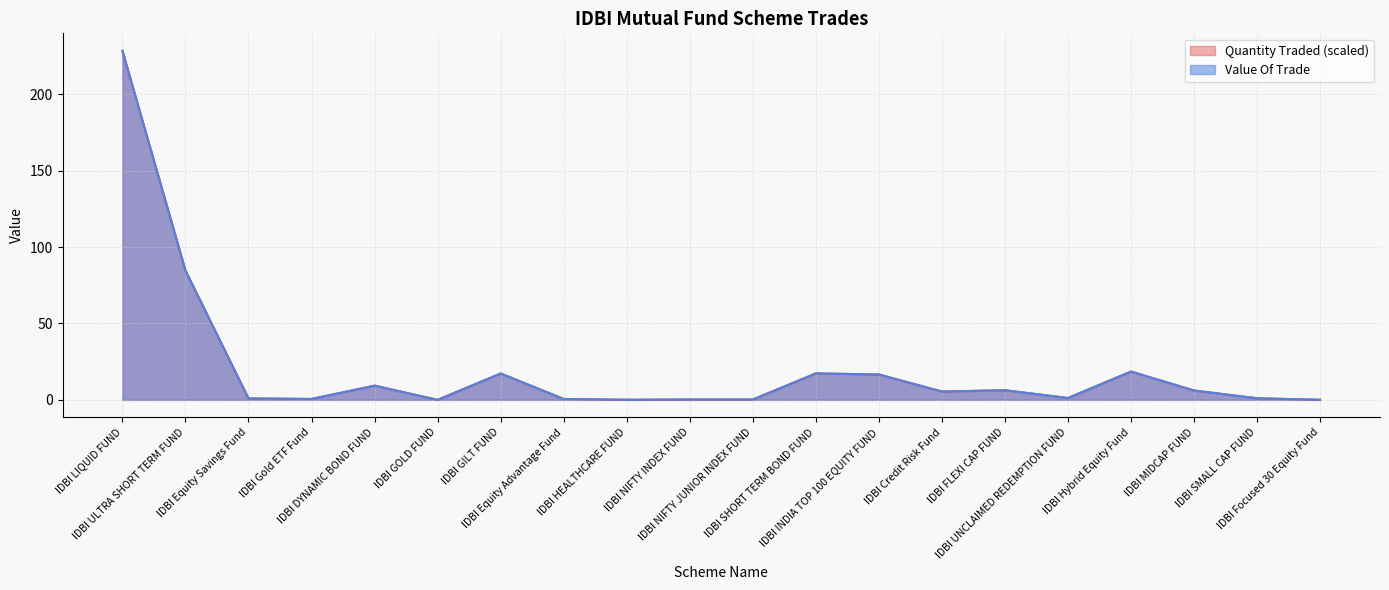

Rank the series by their maximum value, from highest to lowest.

Quantity Traded, Value Of Trade